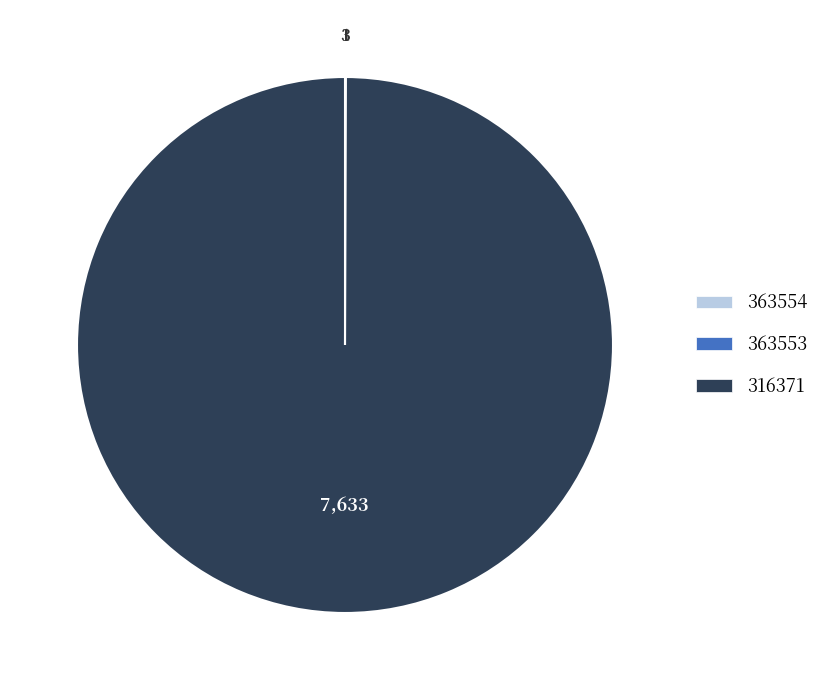

Is it true that 316371 is 93% of the pie?

False